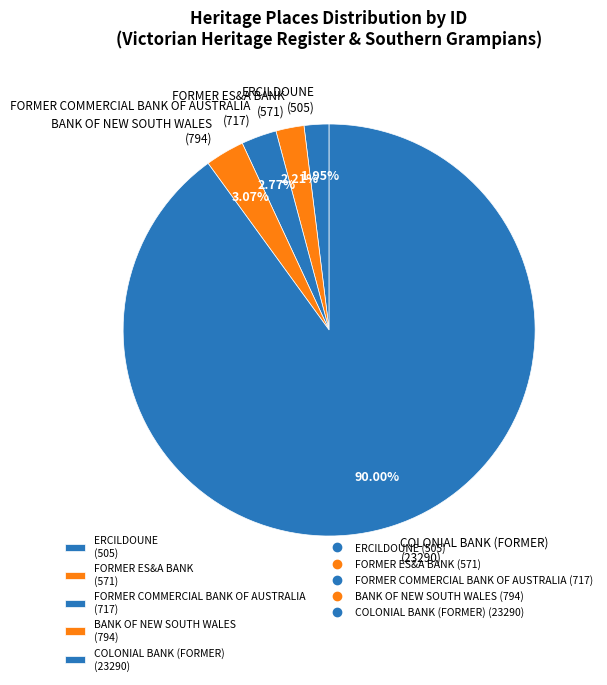

Approximately how many times larger is the value at BANK OF NEW SOUTH WALES (794) compared to ERCILDOUNE (505)?

1.6